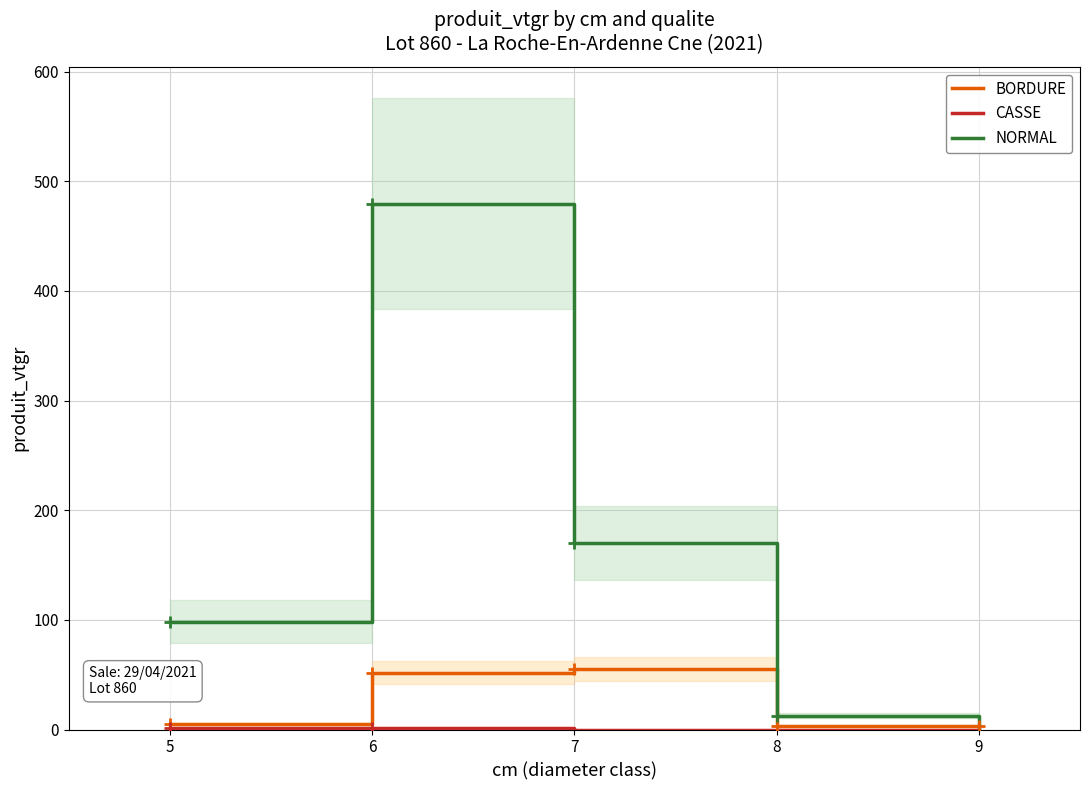

Which series has the largest range (max minus min)?

NORMAL